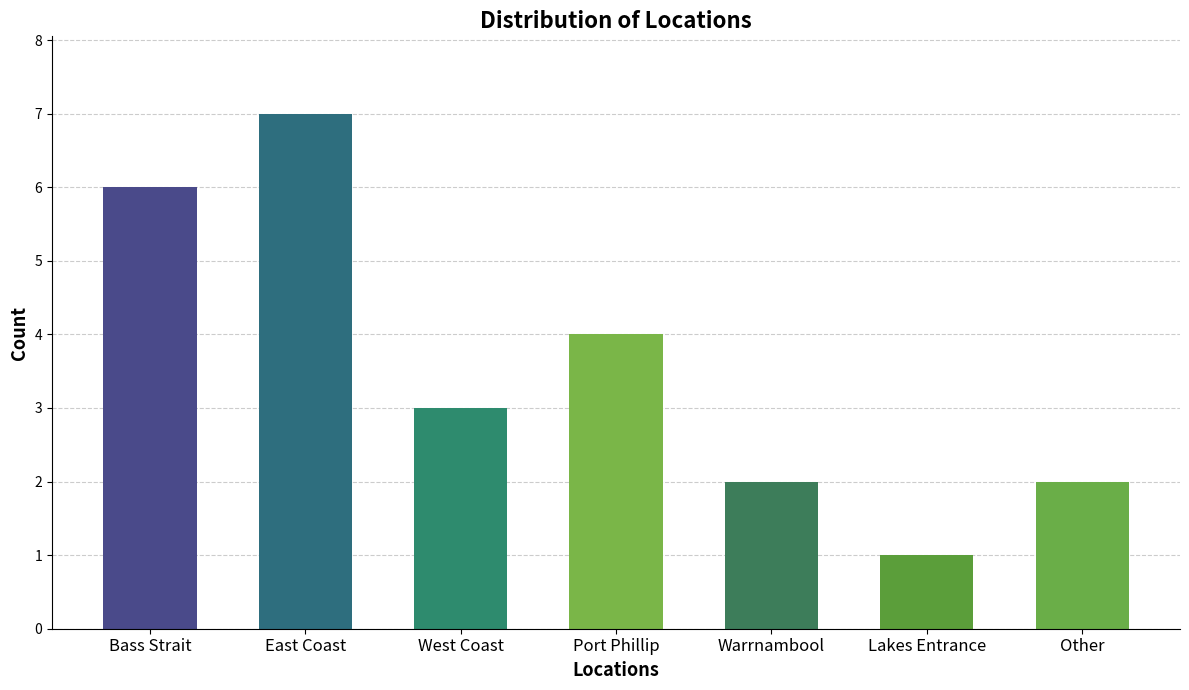

What is the maximum value shown in the chart?

7